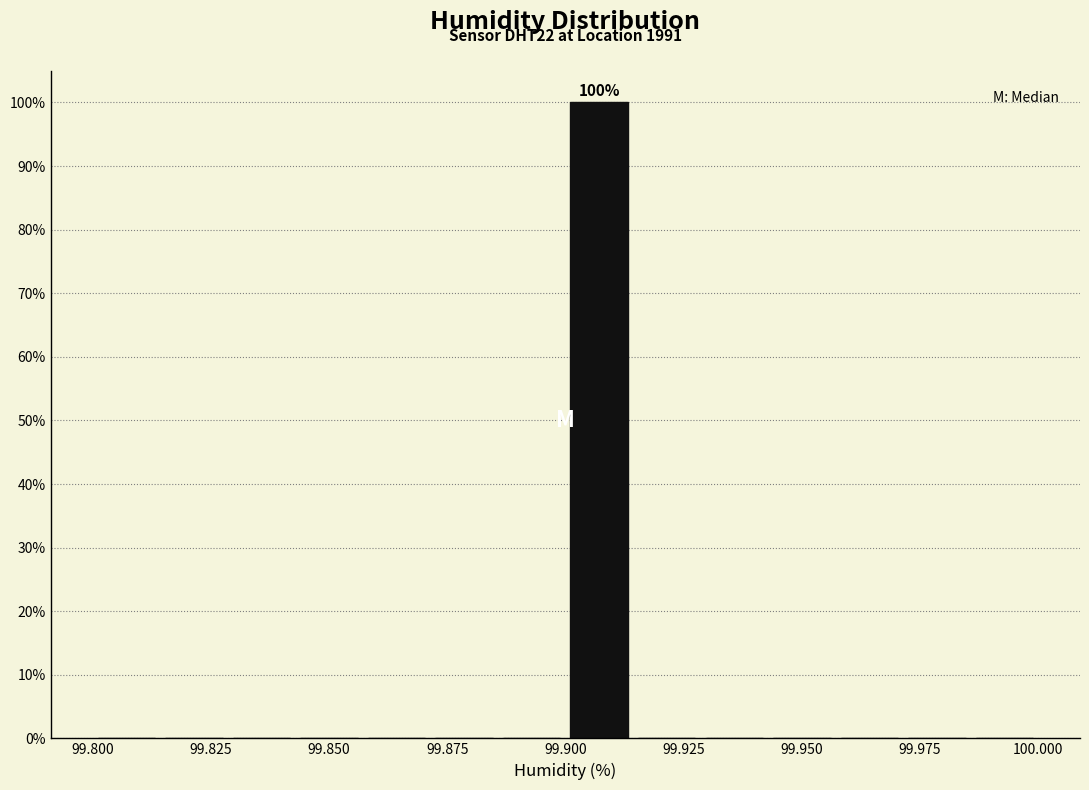

Around what value on the x-axis is the tallest bar? Give the approximate position of its centre, as read against the axis.

99.905